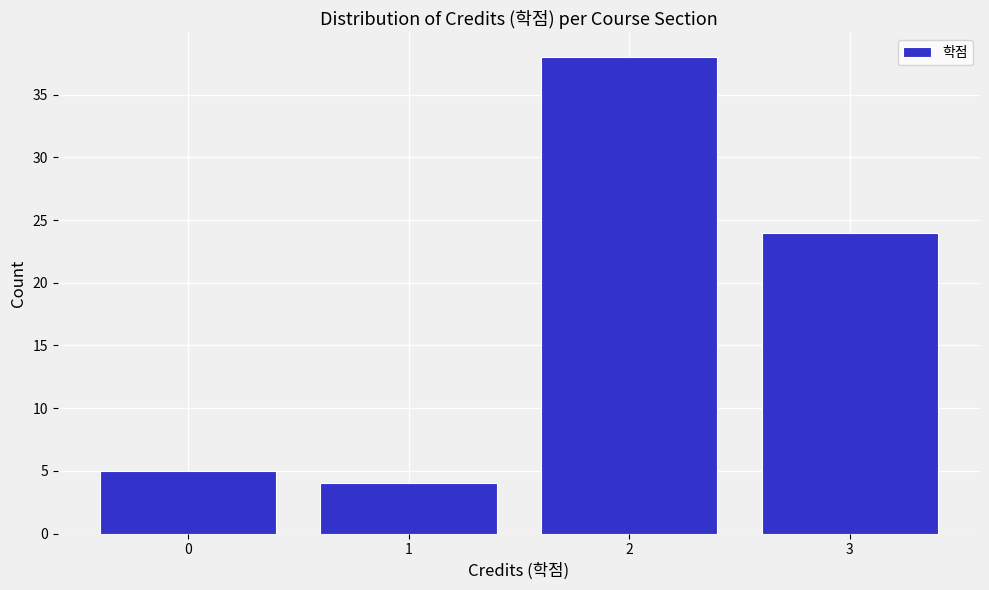

Reading left to right, transcribe all the data shown in this chart.

0=5	1=4	2=38	3=24